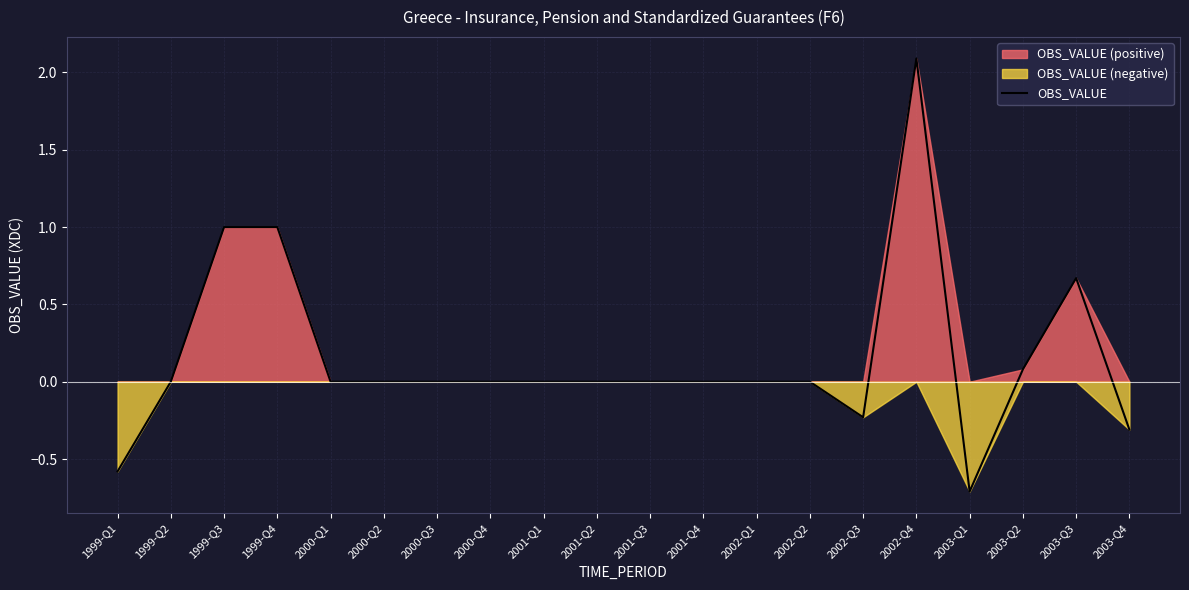

Which label corresponds to the smallest value in the chart?

2003-Q1